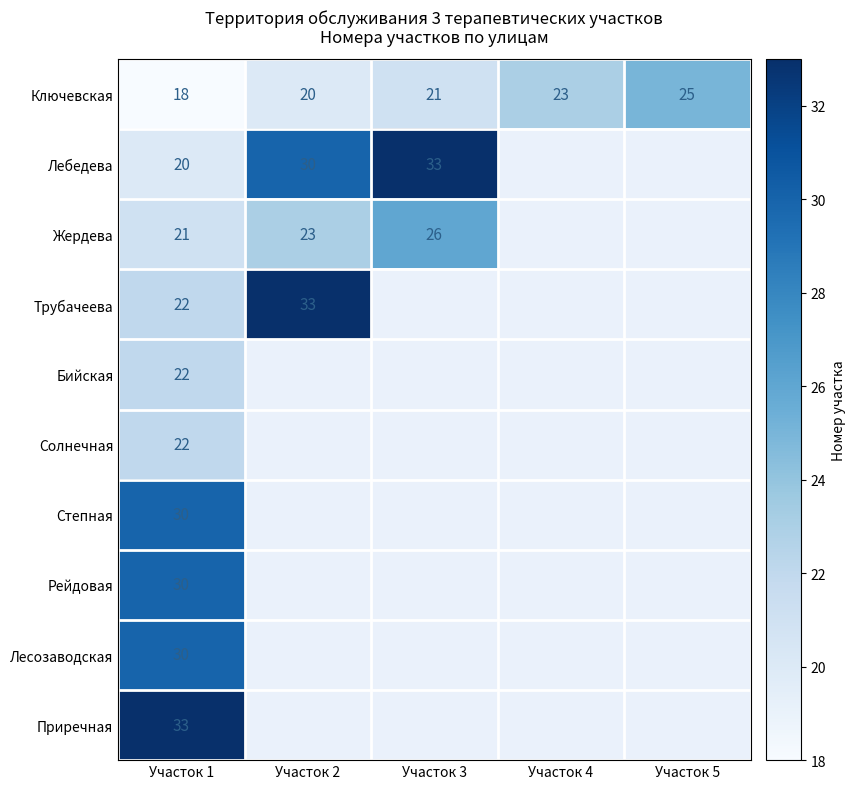

What is the difference between the maximum and minimum values in the Солнечная series?

22